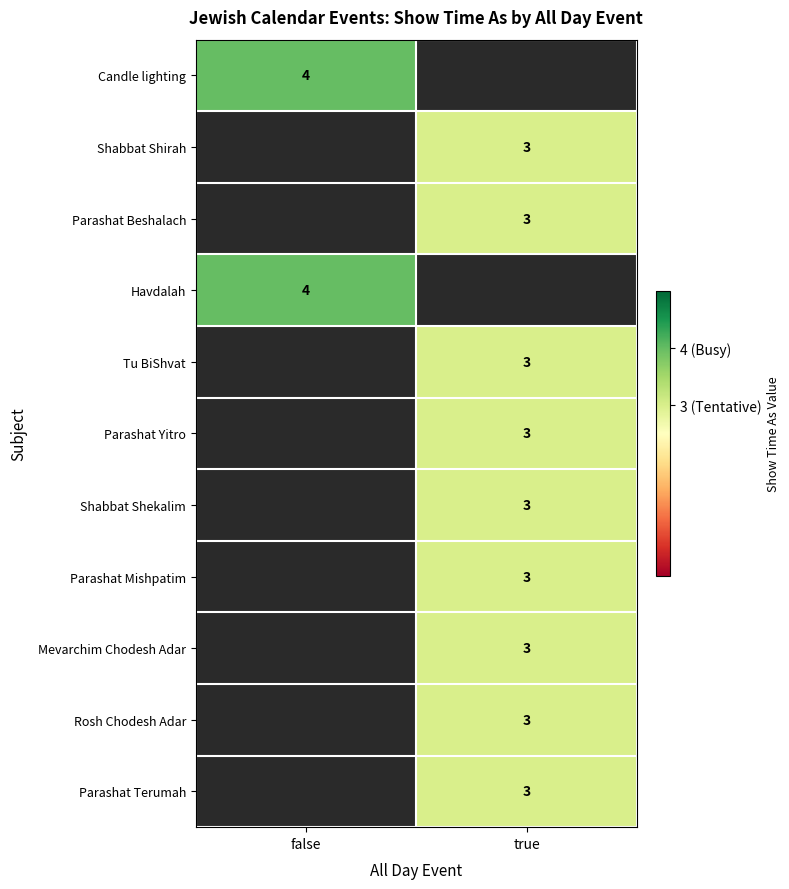

At how many categories does at least one series exceed 3?

1